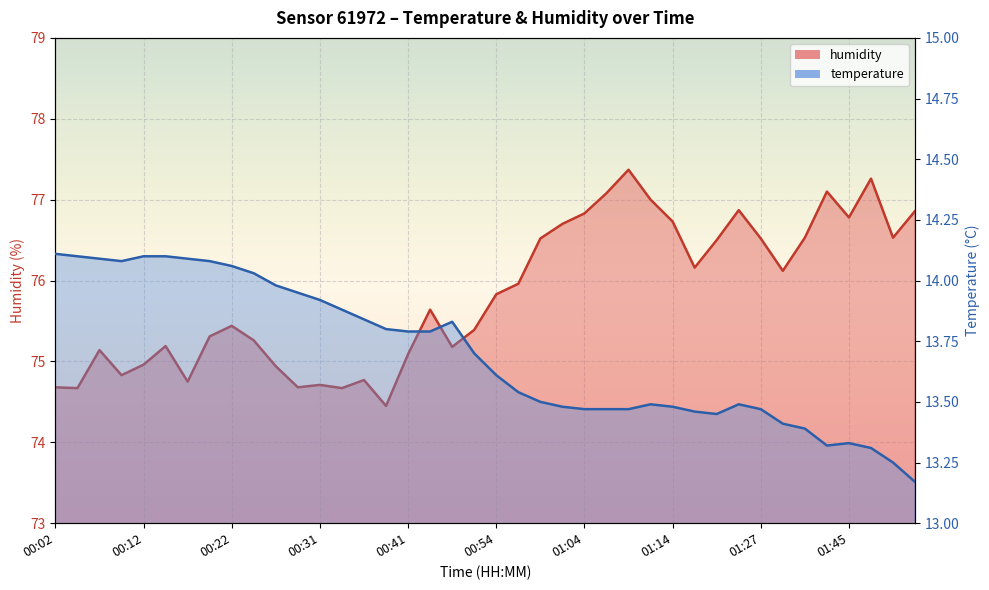

Which has a higher value, 00:44 or 01:53?

00:44